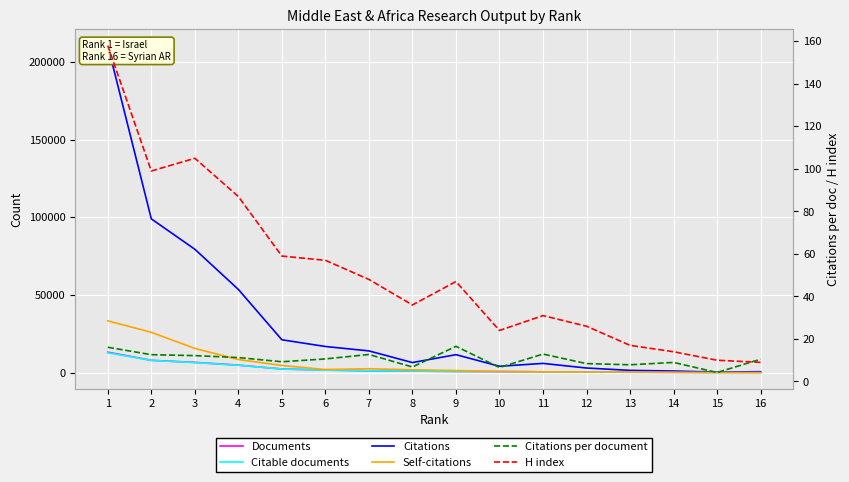

What is the difference between the highest and lowest values at 8?

6399.2